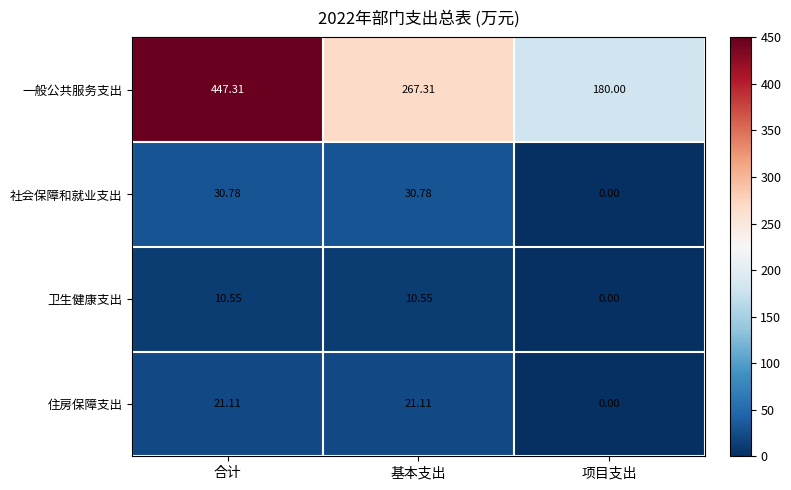

Which series has the widest spread of values?

一般公共服务支出